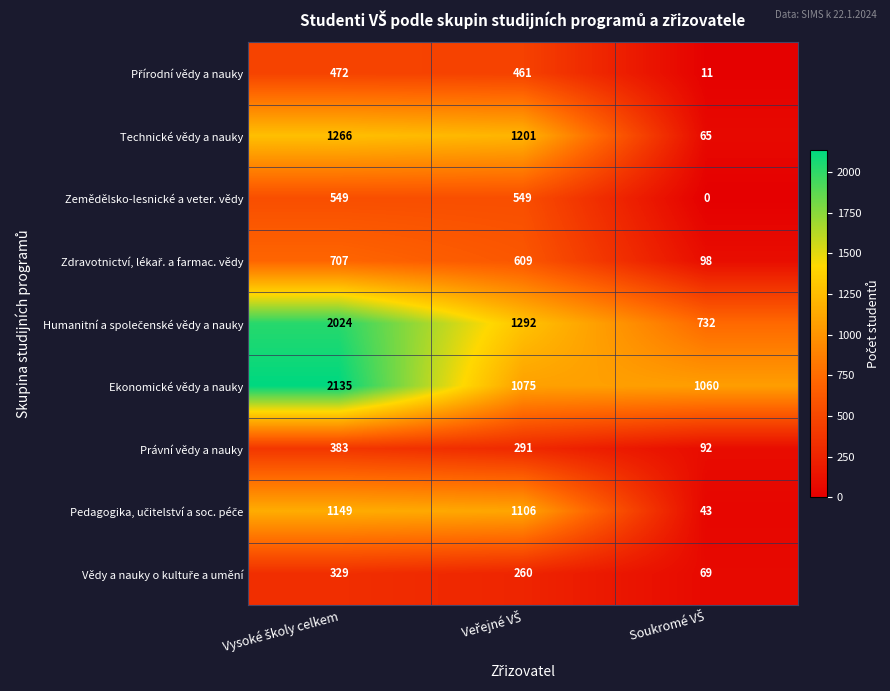

At how many categories does at least one series exceed 333?

3